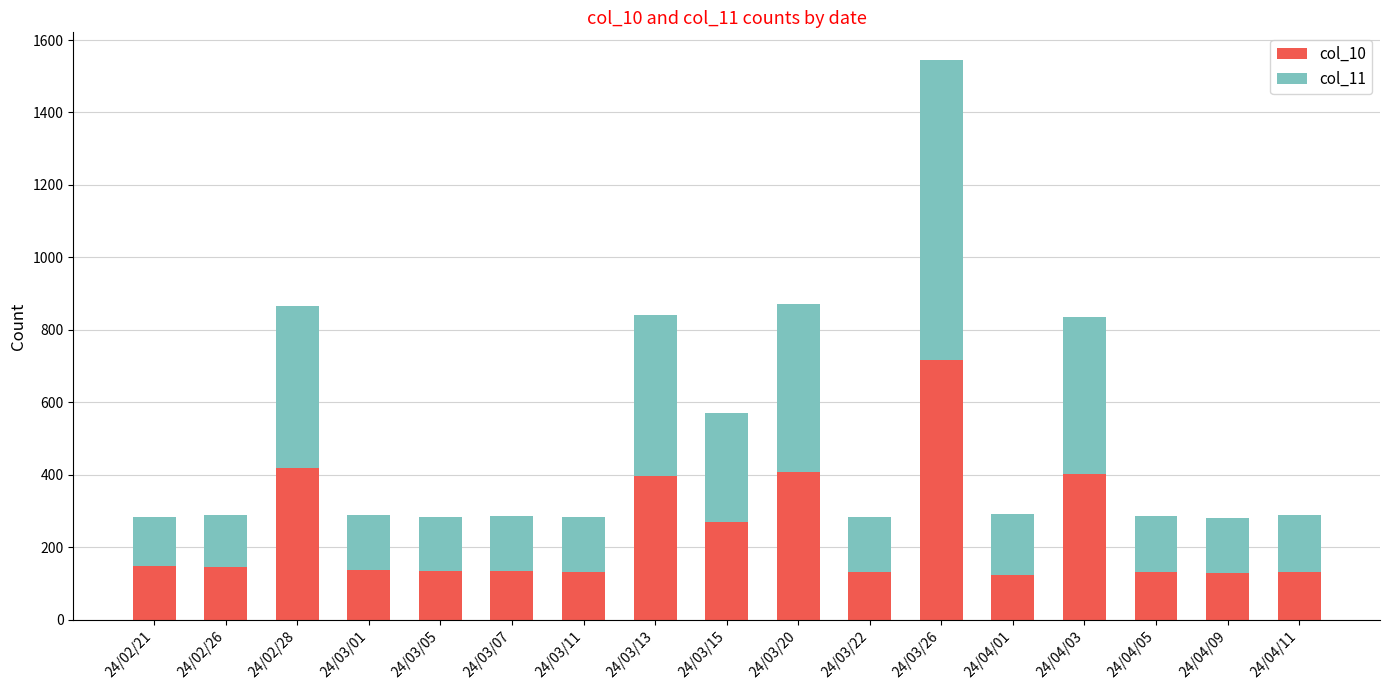

At which category is the sum across all series the highest?

24/03/26